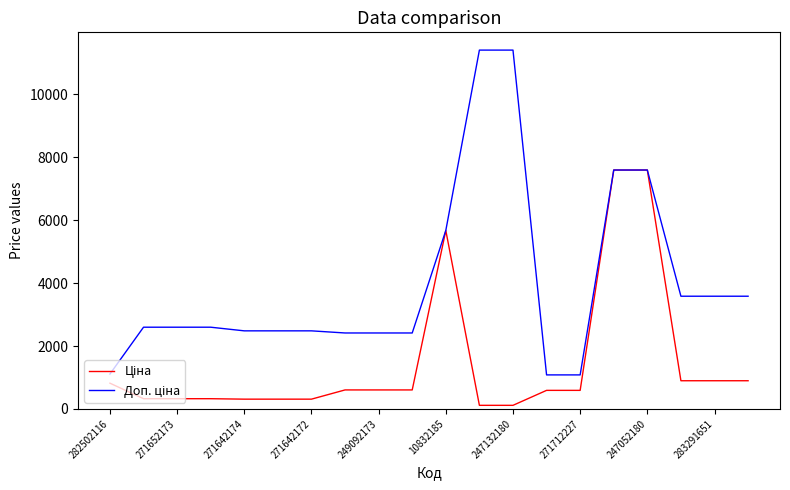

What is the maximum value shown in the chart?

11410.0